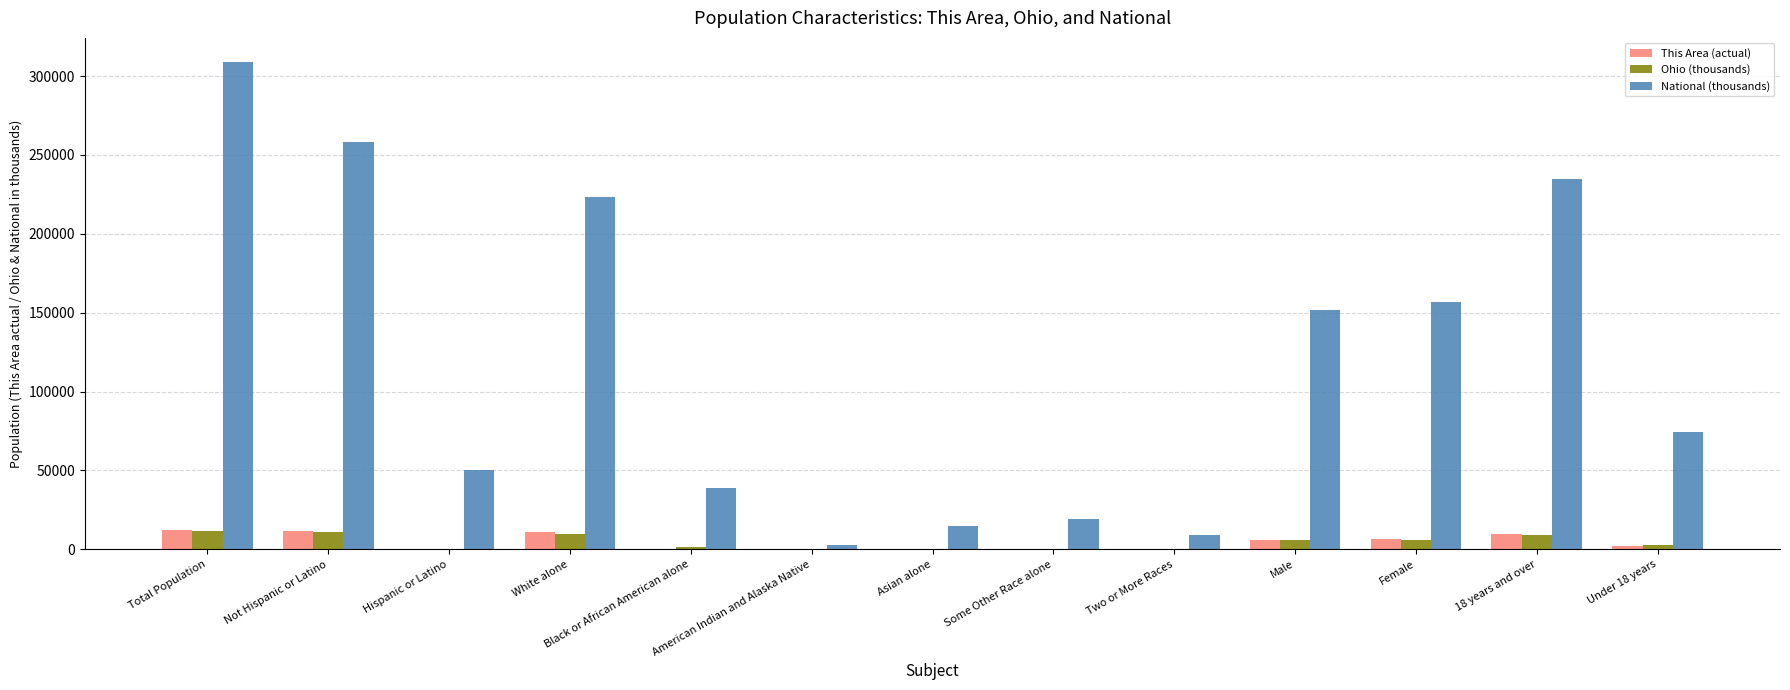

What is the approximate value of National (thousands) at Not Hispanic or Latino?

258267.9